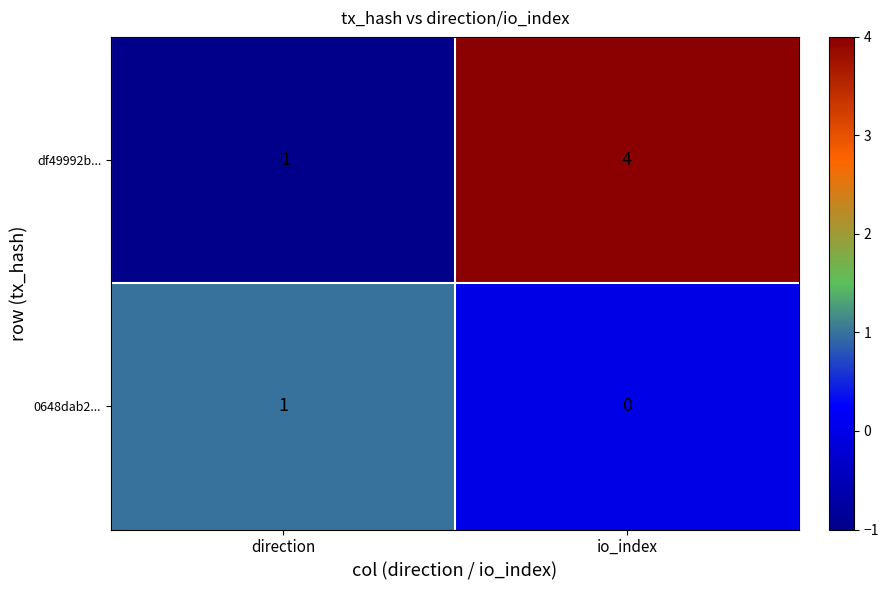

At which label is 0648dab2... closest to 0?

io_index